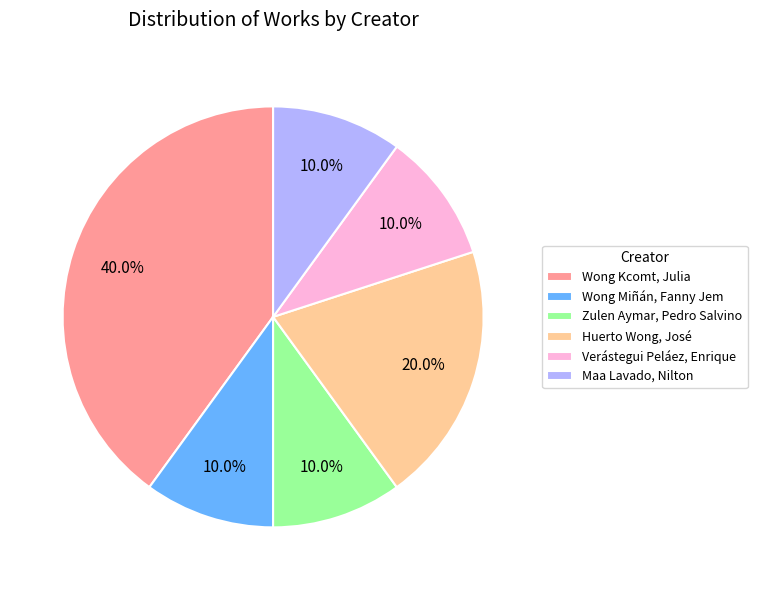

To the nearest percent, what is the average slice percentage?

17%